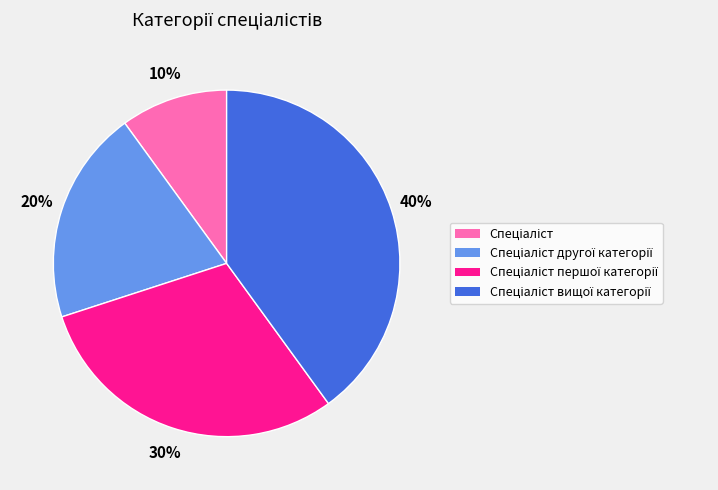

To the nearest percent, what is the difference between the largest and smallest slice percentages?

30%